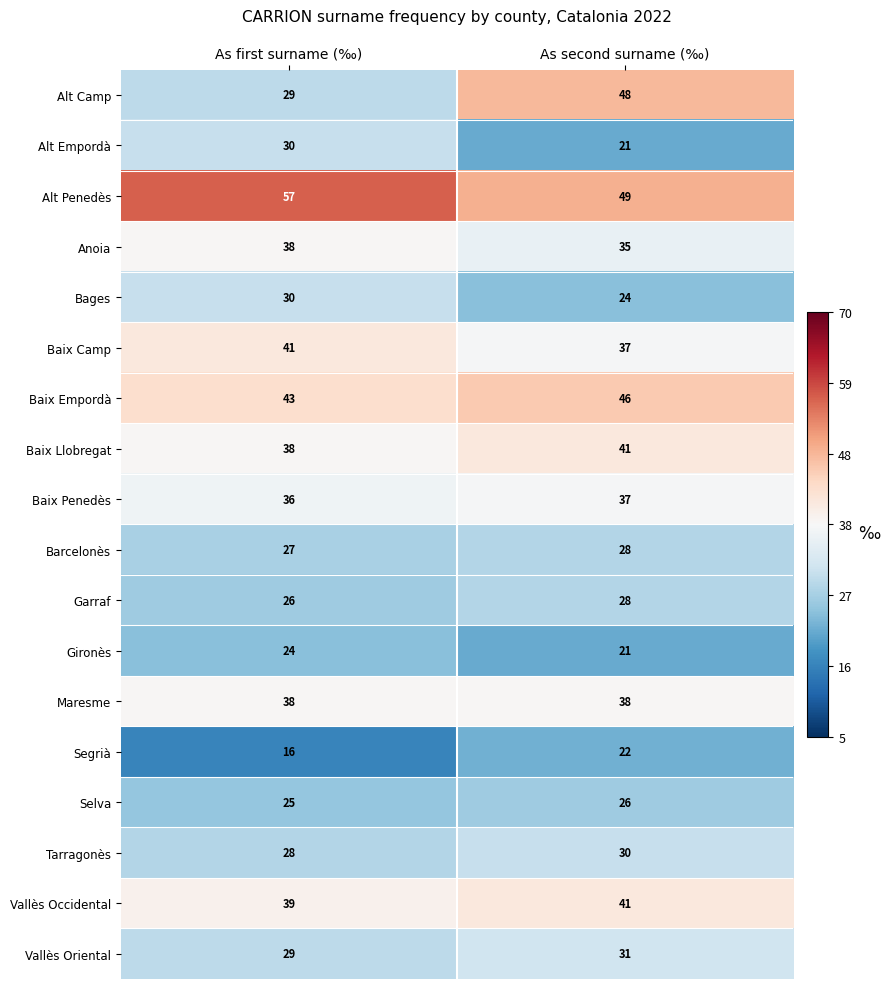

Count the number of data series in this chart.

18